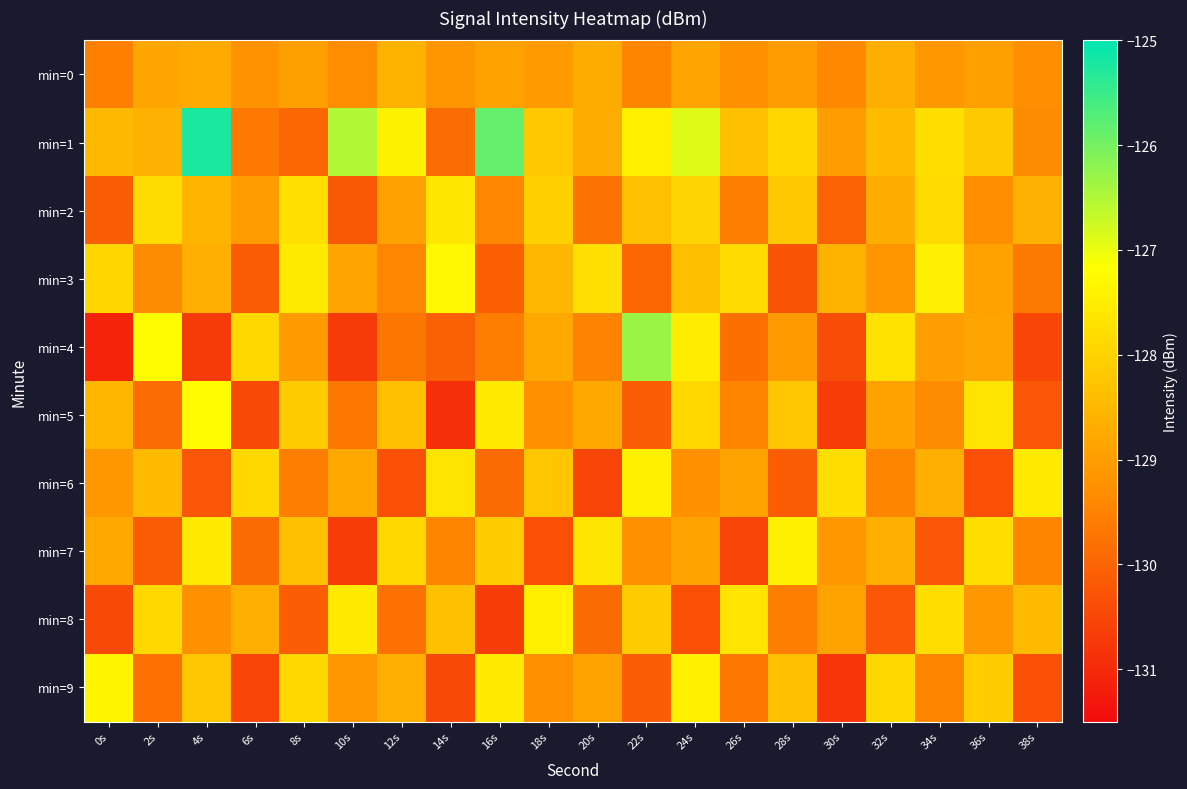

Reading left to right, extract all data points from this chart.

min=0: 0s=-129.5	2s=-128.8	4s=-128.8	6s=-129.2	8s=-129.0	10s=-129.3	12s=-128.6	14s=-129.1	16s=-128.9	18s=-129.1	20s=-128.7	22s=-129.4	24s=-128.9	26s=-129.2	28s=-129.0	30s=-129.4	32s=-128.7	34s=-129.1	36s=-128.9	38s=-129.3
min=1: 0s=-128.5	2s=-128.6	4s=-125.2	6s=-129.7	8s=-129.9	10s=-126.5	12s=-127.4	14s=-129.9	16s=-125.9	18s=-128.2	20s=-128.7	22s=-127.5	24s=-126.9	26s=-128.3	28s=-127.9	30s=-129.0	32s=-128.4	34s=-127.8	36s=-128.2	38s=-129.3
min=2: 0s=-130.1	2s=-127.8	4s=-128.6	6s=-129.0	8s=-127.7	10s=-130.2	12s=-128.9	14s=-127.6	16s=-129.4	18s=-128.1	20s=-129.8	22s=-128.3	24s=-128.0	26s=-129.6	28s=-128.2	30s=-130.0	32s=-128.7	34s=-127.8	36s=-129.3	38s=-128.6
min=3: 0s=-127.9	2s=-129.3	4s=-128.7	6s=-130.2	8s=-127.5	10s=-128.9	12s=-129.4	14s=-127.3	16s=-130.1	18s=-128.5	20s=-127.7	22s=-129.9	24s=-128.4	26s=-127.8	28s=-130.3	30s=-128.6	32s=-129.1	34s=-127.5	36s=-128.9	38s=-129.6
min=4: 0s=-131.1	2s=-127.2	4s=-130.7	6s=-127.9	8s=-129.1	10s=-130.7	12s=-129.7	14s=-130.1	16s=-129.6	18s=-128.8	20s=-129.5	22s=-126.3	24s=-127.5	26s=-129.8	28s=-129.0	30s=-130.4	32s=-127.7	34s=-129.0	36s=-128.9	38s=-130.5
min=5: 0s=-128.5	2s=-129.9	4s=-127.2	6s=-130.4	8s=-128.1	10s=-129.7	12s=-128.3	14s=-130.9	16s=-127.6	18s=-129.2	20s=-128.8	22s=-130.1	24s=-127.9	26s=-129.4	28s=-128.2	30s=-130.7	32s=-128.9	34s=-129.3	36s=-127.7	38s=-130.2
min=6: 0s=-129.1	2s=-128.4	4s=-130.2	6s=-127.9	8s=-129.6	10s=-128.8	12s=-130.3	14s=-127.7	16s=-129.9	18s=-128.2	20s=-130.6	22s=-127.5	24s=-129.2	26s=-128.9	28s=-130.1	30s=-127.8	32s=-129.4	34s=-128.7	36s=-130.3	38s=-127.6
min=7: 0s=-128.8	2s=-130.1	4s=-127.6	6s=-129.9	8s=-128.3	10s=-130.7	12s=-127.9	14s=-129.4	16s=-128.1	18s=-130.3	20s=-127.7	22s=-129.2	24s=-128.9	26s=-130.6	28s=-127.5	30s=-129.1	32s=-128.7	34s=-130.2	36s=-127.8	38s=-129.4
min=8: 0s=-130.4	2s=-127.9	4s=-129.2	6s=-128.7	8s=-130.1	10s=-127.6	12s=-129.8	14s=-128.3	16s=-130.7	18s=-127.5	20s=-129.9	22s=-128.1	24s=-130.3	26s=-127.7	28s=-129.6	30s=-128.9	32s=-130.2	34s=-127.8	36s=-129.1	38s=-128.4
min=9: 0s=-127.3	2s=-129.8	4s=-128.2	6s=-130.6	8s=-127.9	10s=-129.1	12s=-128.7	14s=-130.4	16s=-127.6	18s=-129.2	20s=-128.9	22s=-130.1	24s=-127.5	26s=-129.7	28s=-128.3	30s=-130.8	32s=-127.9	34s=-129.4	36s=-128.1	38s=-130.3